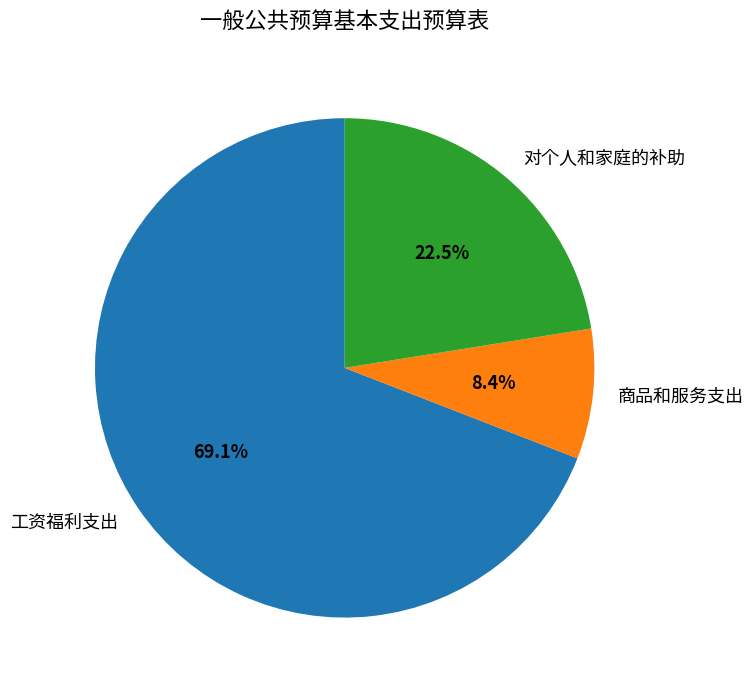

Is it true that 对个人和家庭的补助 is 10% of the pie?

False